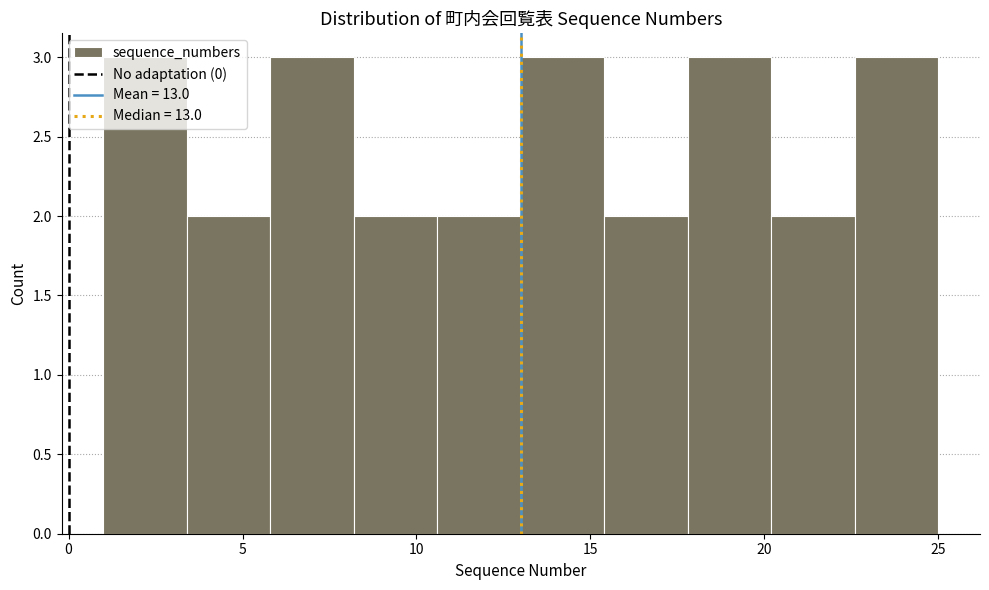

What is the height of the bar covering 13.0 to 15.4 on the x-axis? Neither the bar edges nor the heights are printed on the chart, so give them approximately, as read against the axes.

3